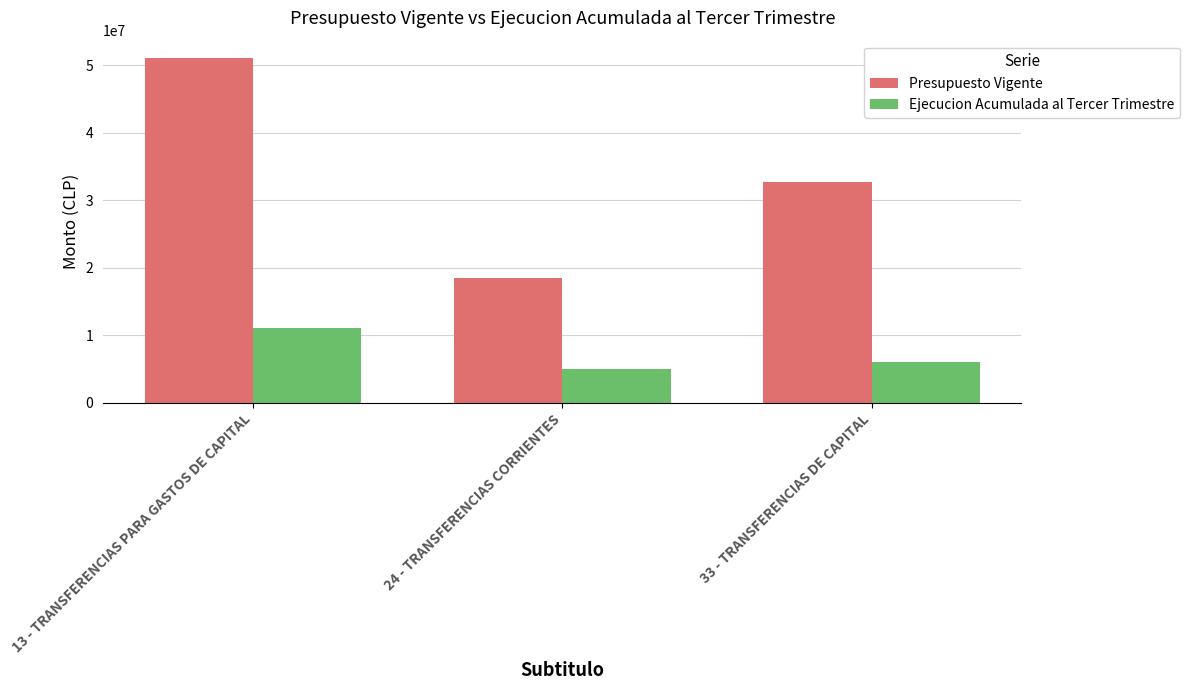

Rank the series at 13 - TRANSFERENCIAS PARA GASTOS DE CAPITAL from lowest to highest value.

Ejecucion Acumulada al Tercer Trimestre, Presupuesto Vigente